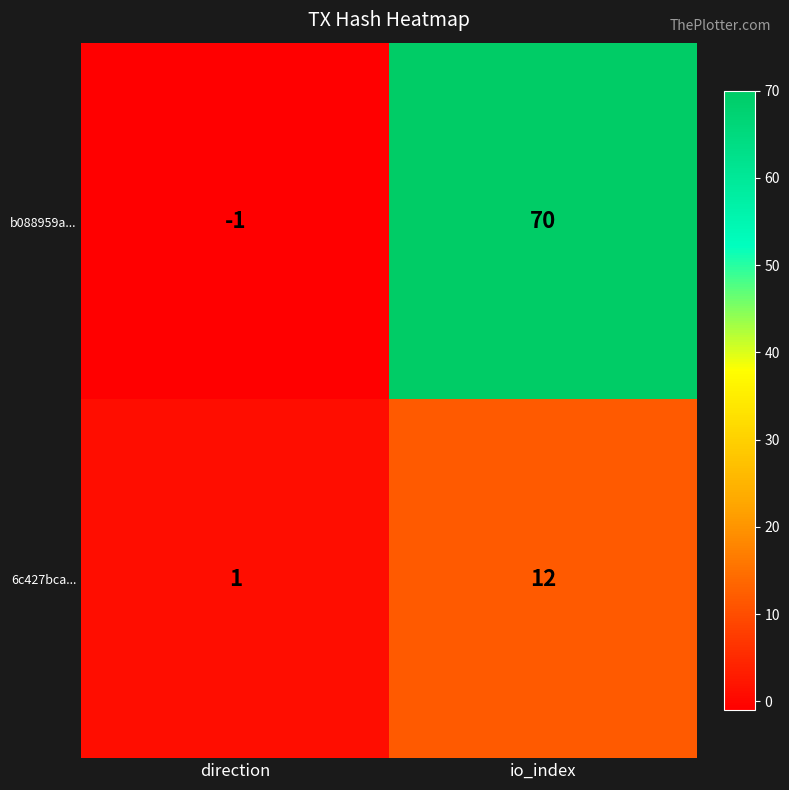

How many categories are shown in the chart?

2